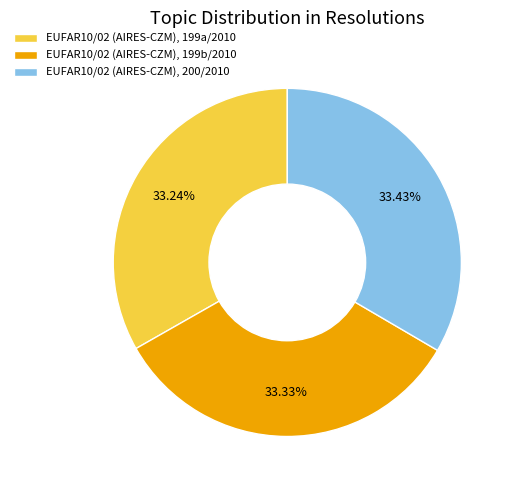

To the nearest percent, what is the combined percentage of EUFAR10/02 (AIRES-CZM), 199b/2010 and EUFAR10/02 (AIRES-CZM), 200/2010?

67%